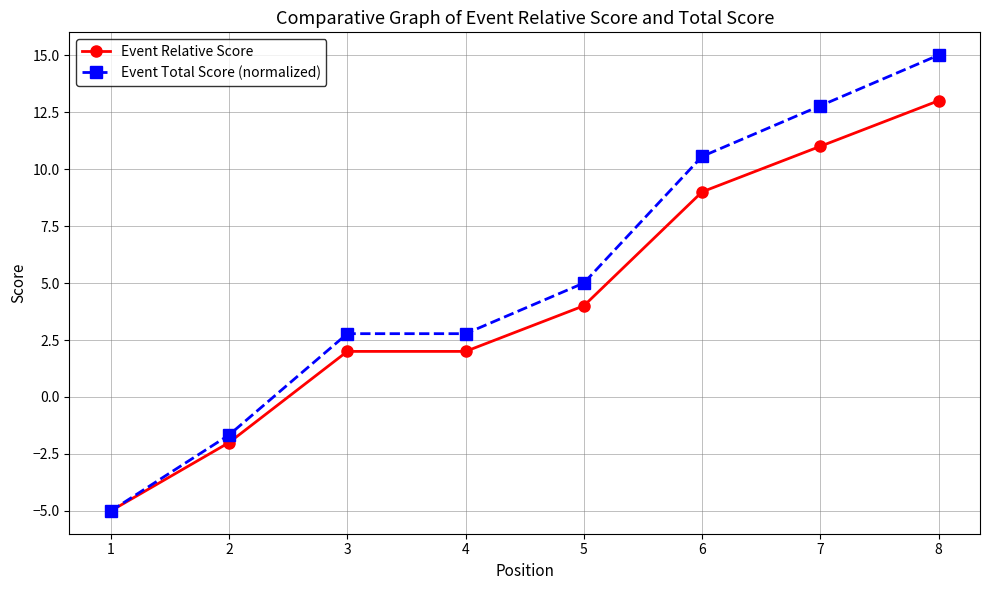

Is this an area chart (filled region under the line)?

No